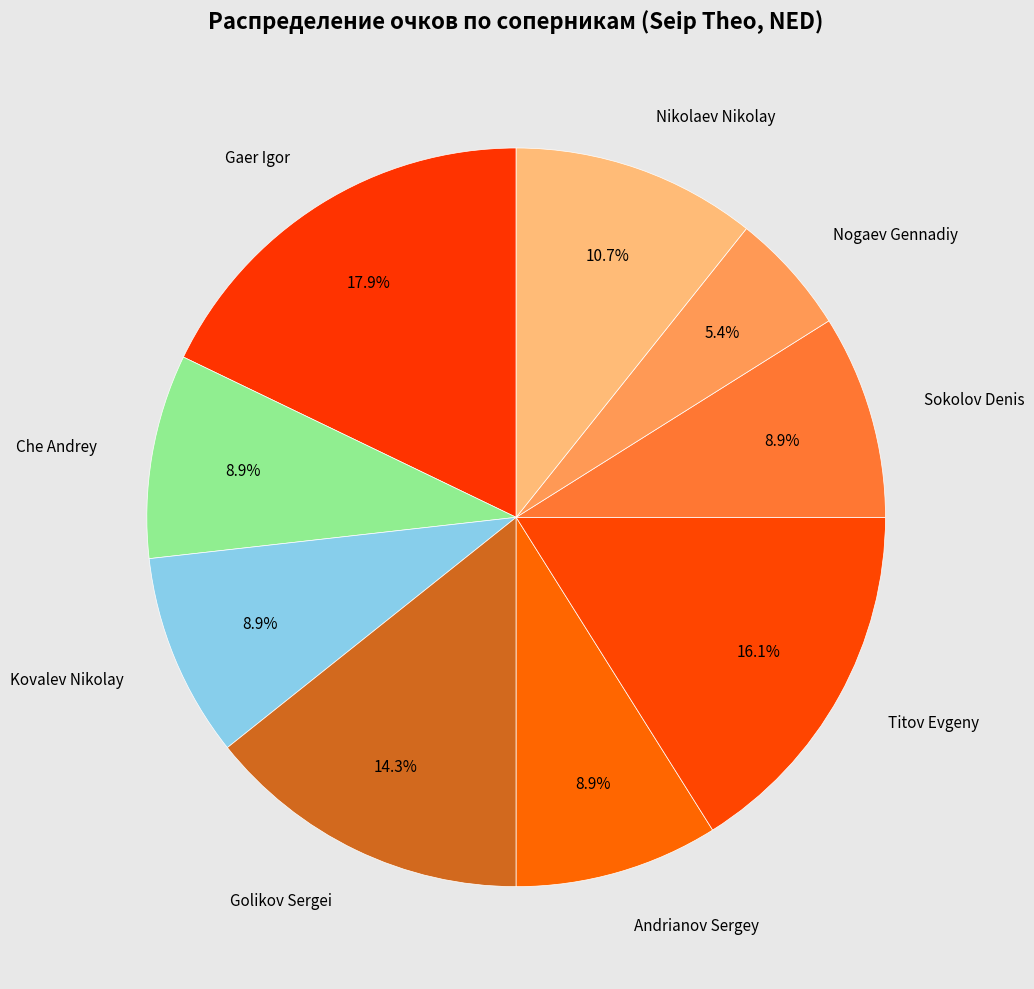

Which has a higher value, Titov Evgeny or Nikolaev Nikolay?

Titov Evgeny